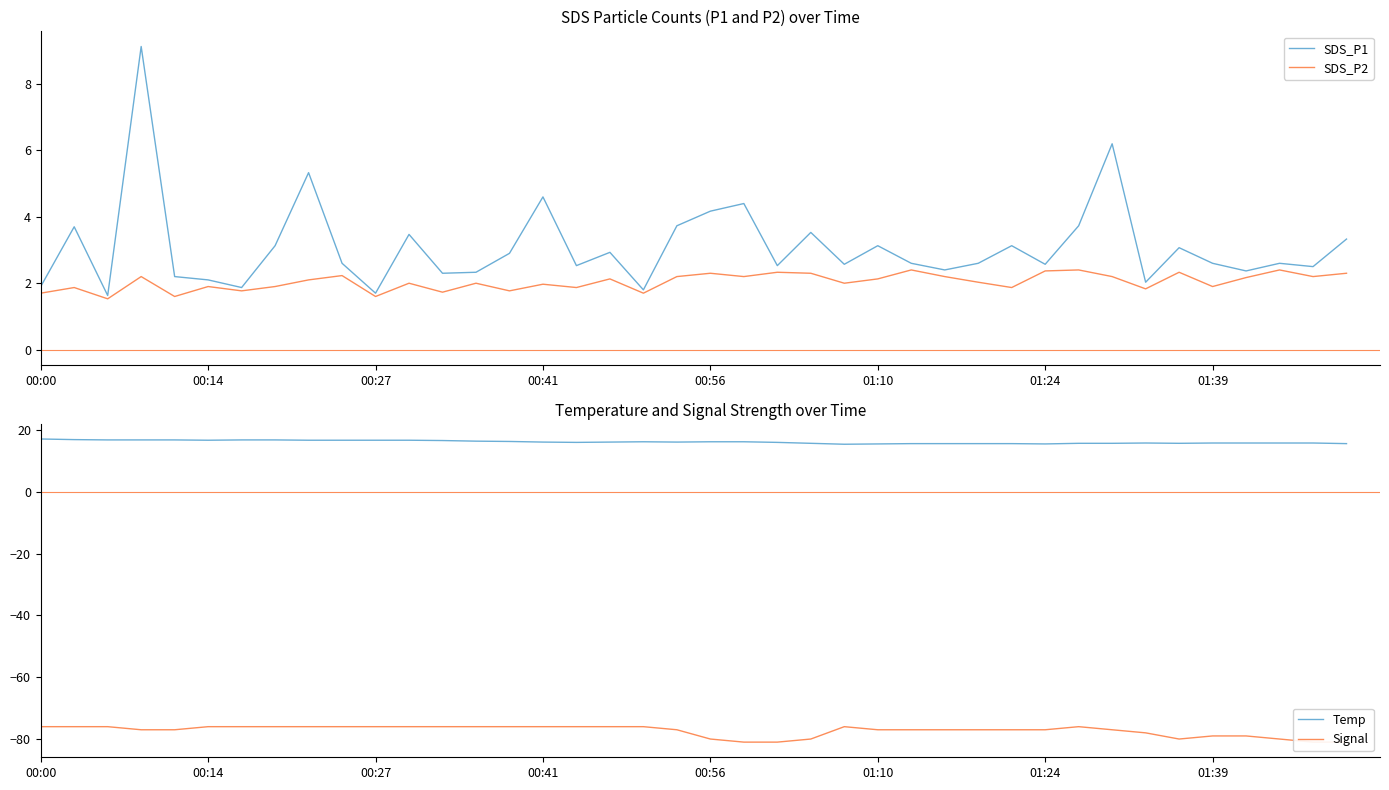

True or false: SDS_P2 has a value of 2.2 at 36.

True